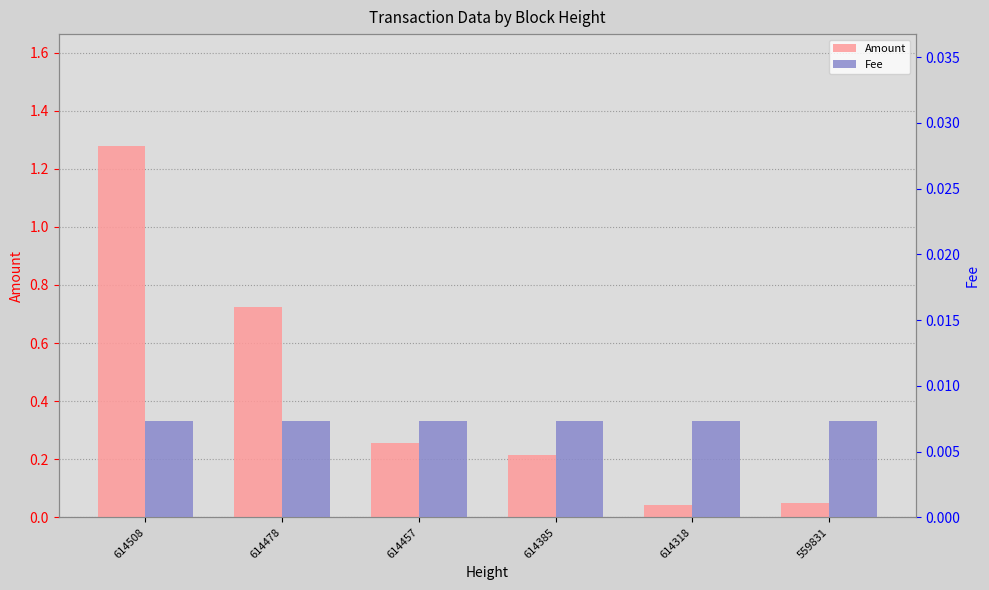

At which label is Amount closest to 0?

614318